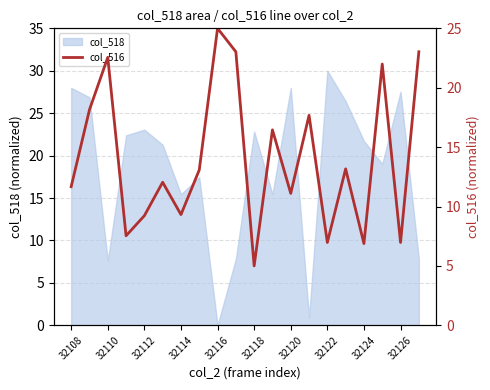

Reading right to left, what are all the values shown in this chart?

23.0	7.0	22.0	6.9	13.2	7.0	17.7	11.1	16.5	5.0	23.0	25.0	13.1	9.3	12.0	9.2	7.5	22.6	18.1	11.7